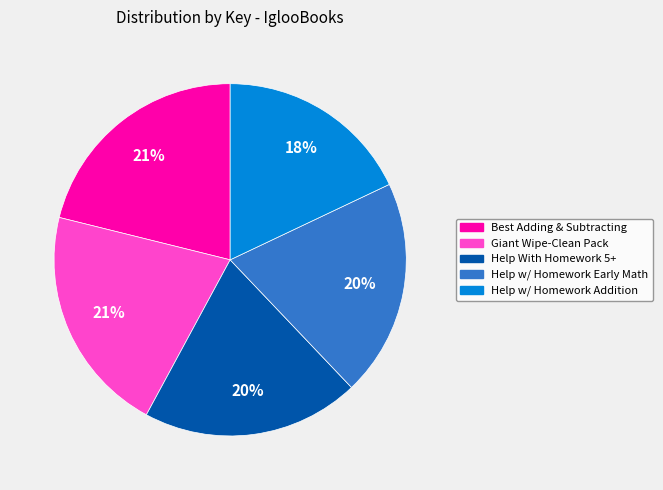

Does any single category account for the majority?

No